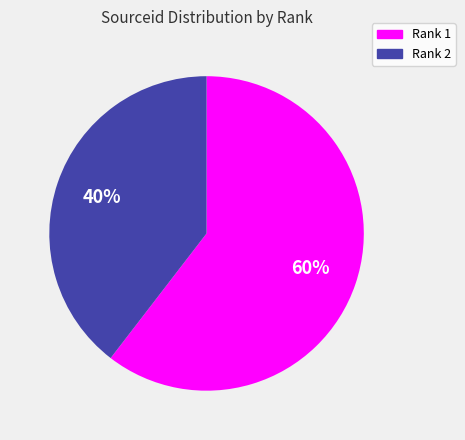

What is the largest slice in the pie chart?

Rank 1